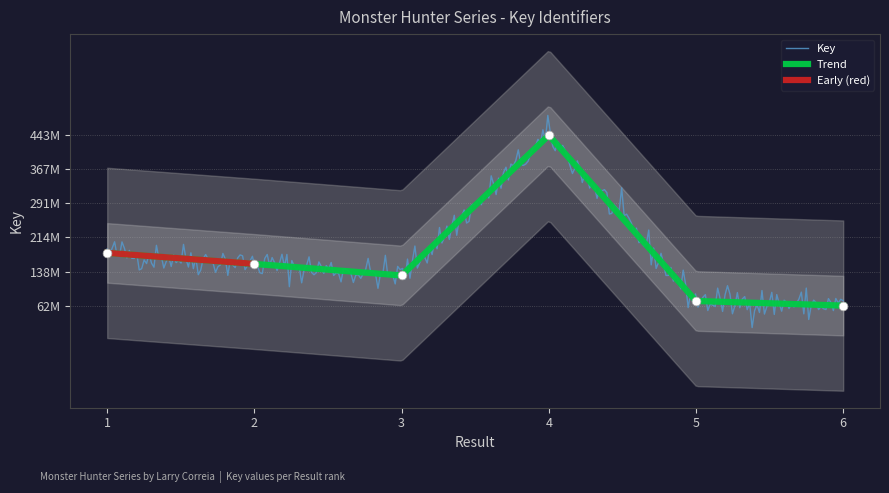

What is the change in value from 5 to 6?

-10326613